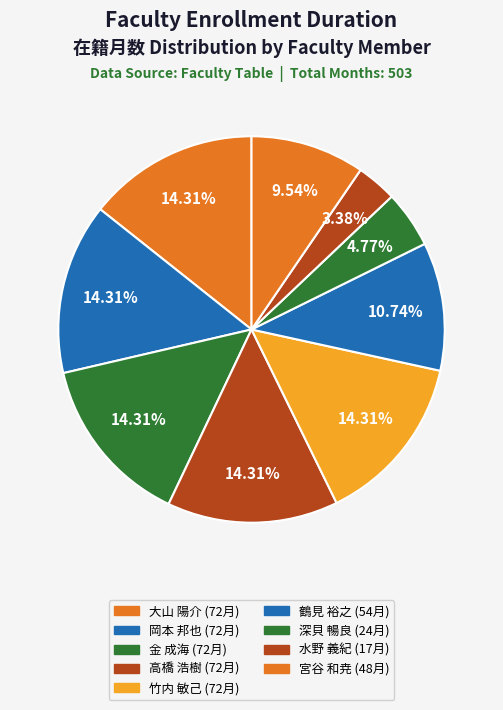

Which category has the smallest portion of the pie?

水野 義紀